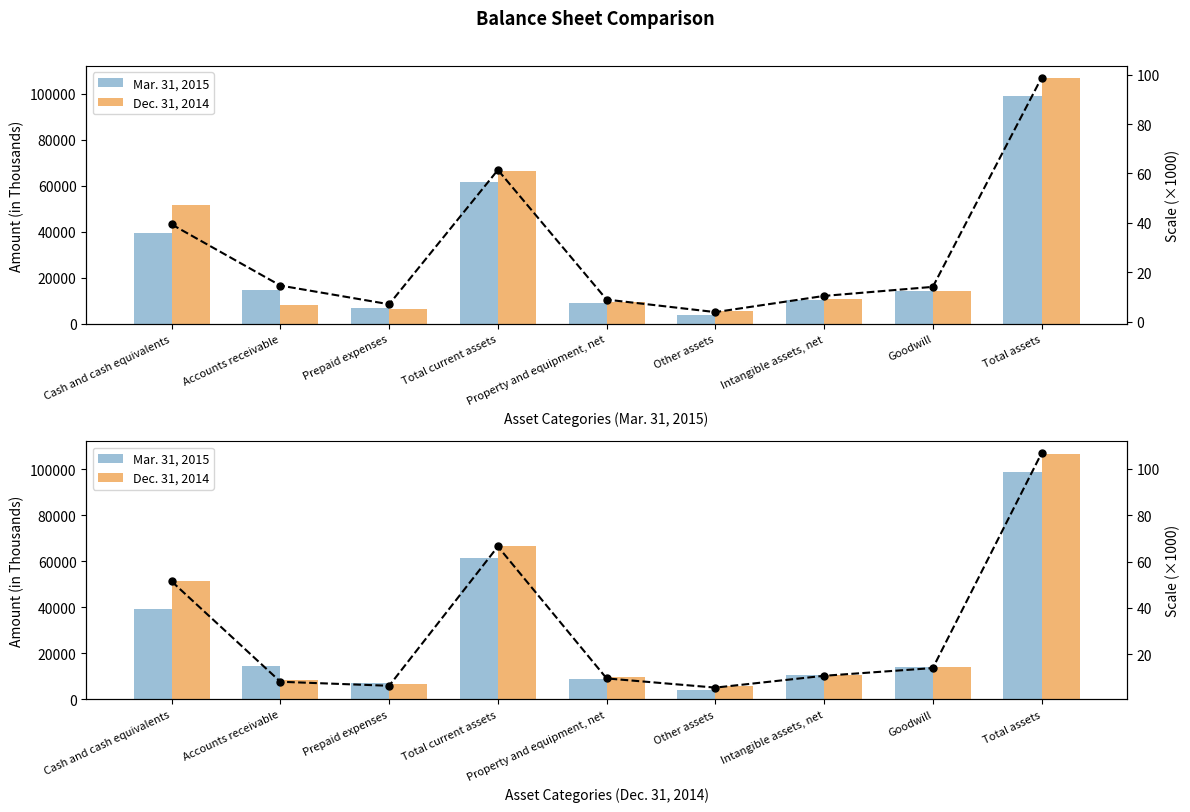

Reading left to right, what are all the values shown in this chart?

Mar. 31, 2015: Cash and cash equivalents=39365	Accounts receivable=14614	Prepaid expenses=7052	Total current assets=61417	Property and equipment, net=8944	Other assets=3875	Intangible assets, net=10429	Goodwill=14096	Total assets=98761
Dec. 31, 2014: Cash and cash equivalents=51415	Accounts receivable=8200	Prepaid expenses=6474	Total current assets=66475	Property and equipment, net=9640	Other assets=5679	Intangible assets, net=10774	Goodwill=14096	Total assets=106664